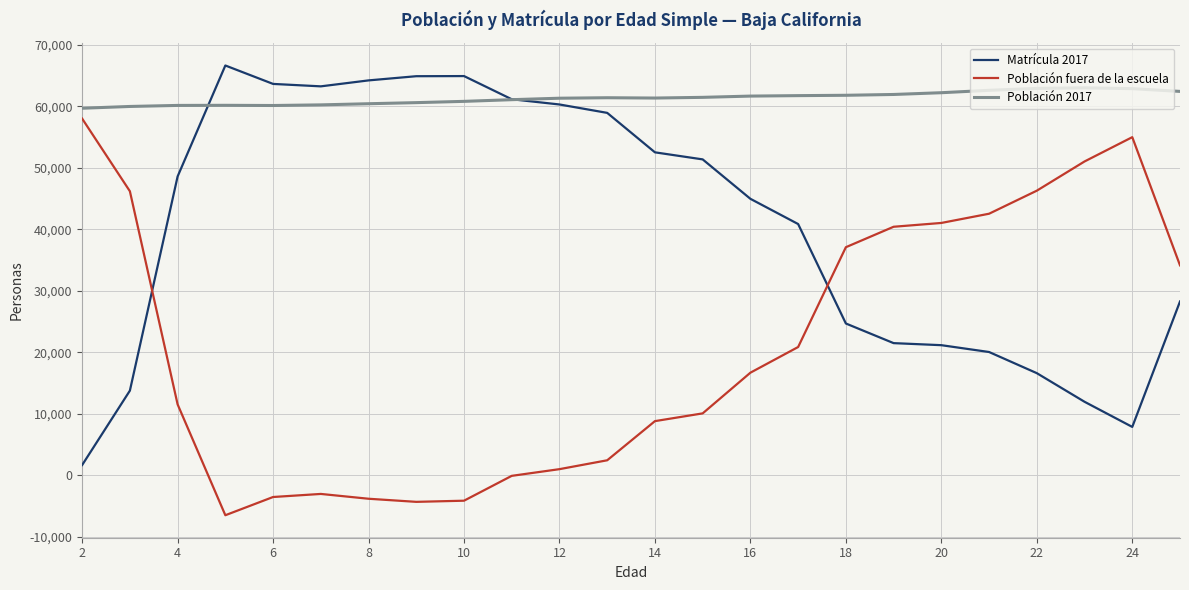

What is the minimum value shown in the chart?

-6474